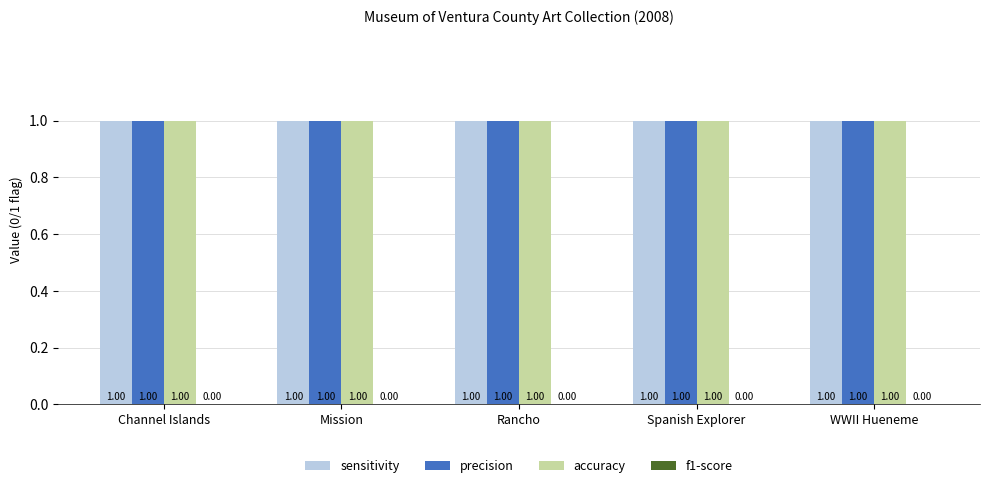

What are all the series names shown in the legend?

sensitivity, precision, accuracy, f1-score